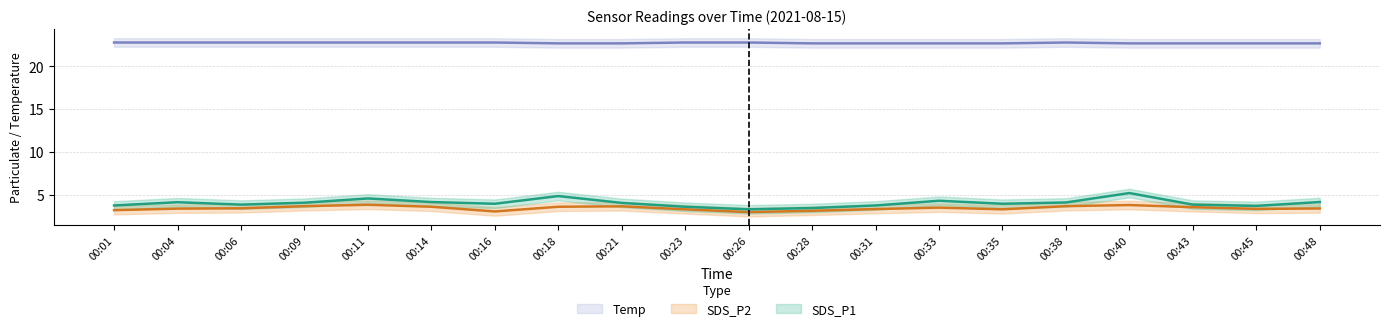

What is the minimum value shown in the chart?

3.0